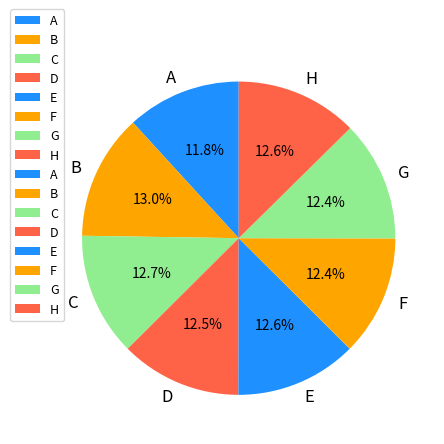

Which category has the smallest portion of the pie?

A